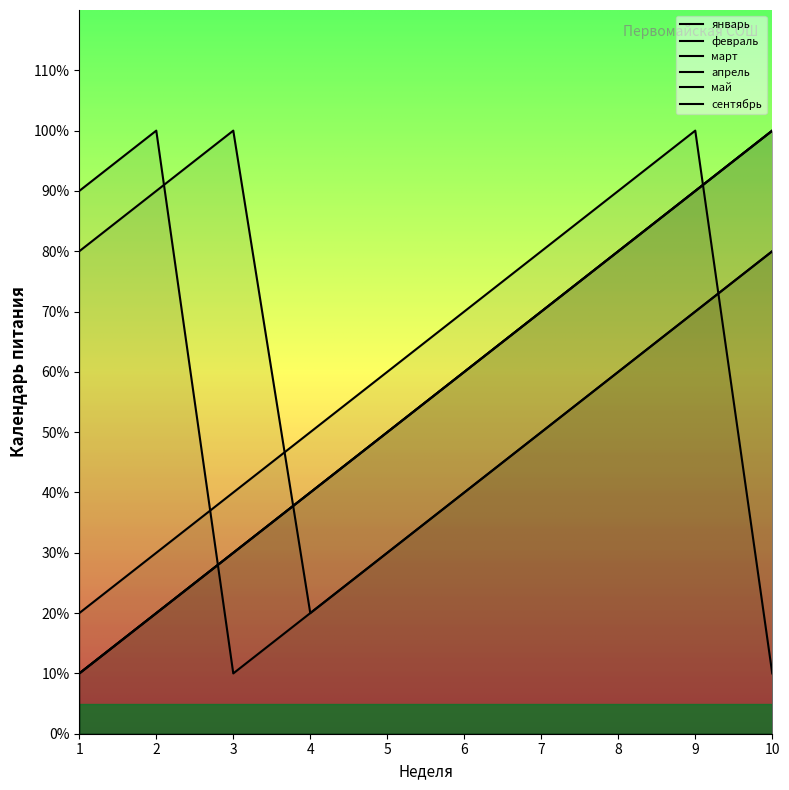

What is the difference between the май values at 8 and 9?

1